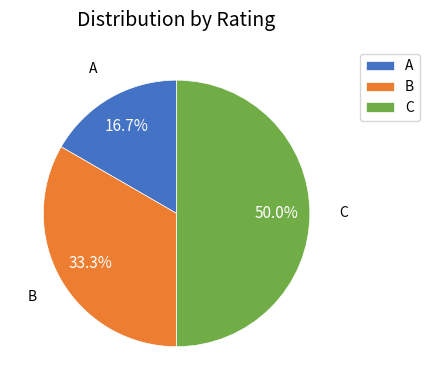

To the nearest percent, what is the difference between the largest and smallest slice percentages?

33%